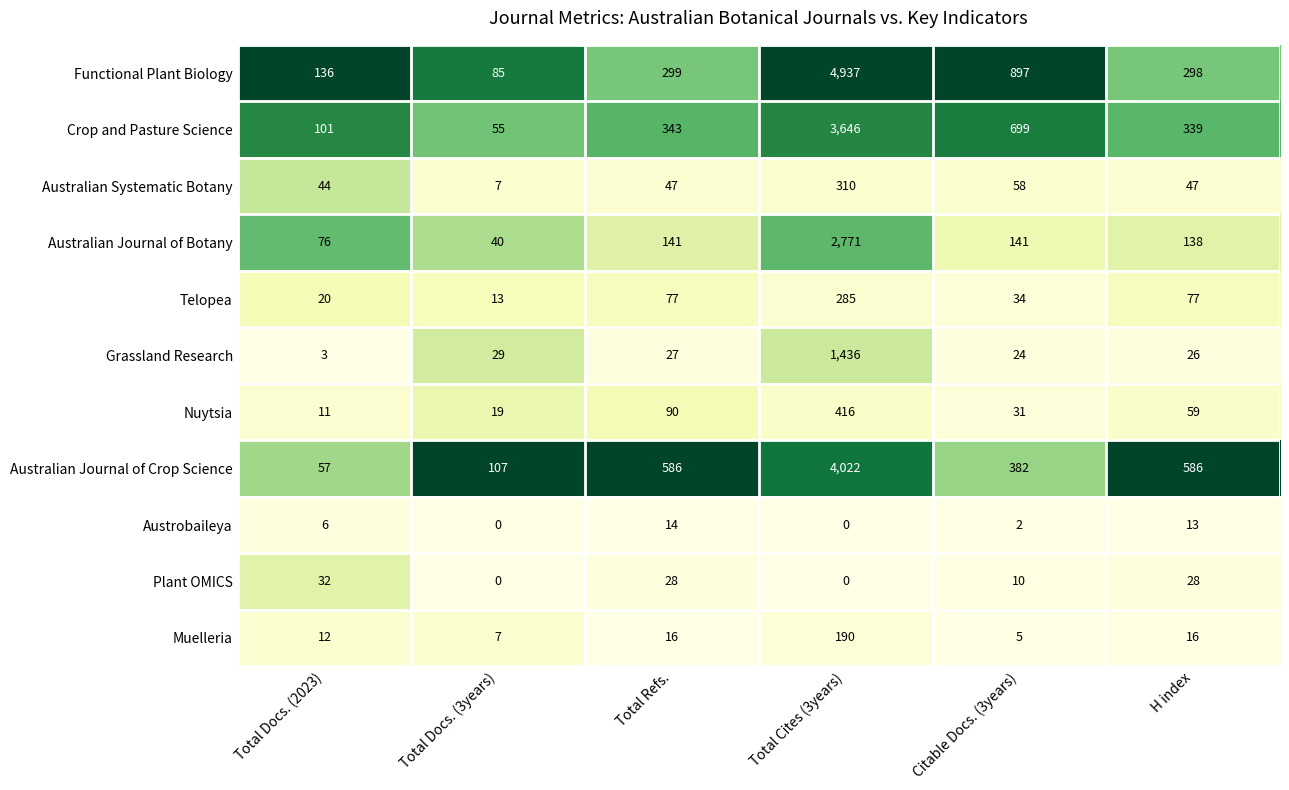

Is it true that Telopea equals 77 at H index?

True